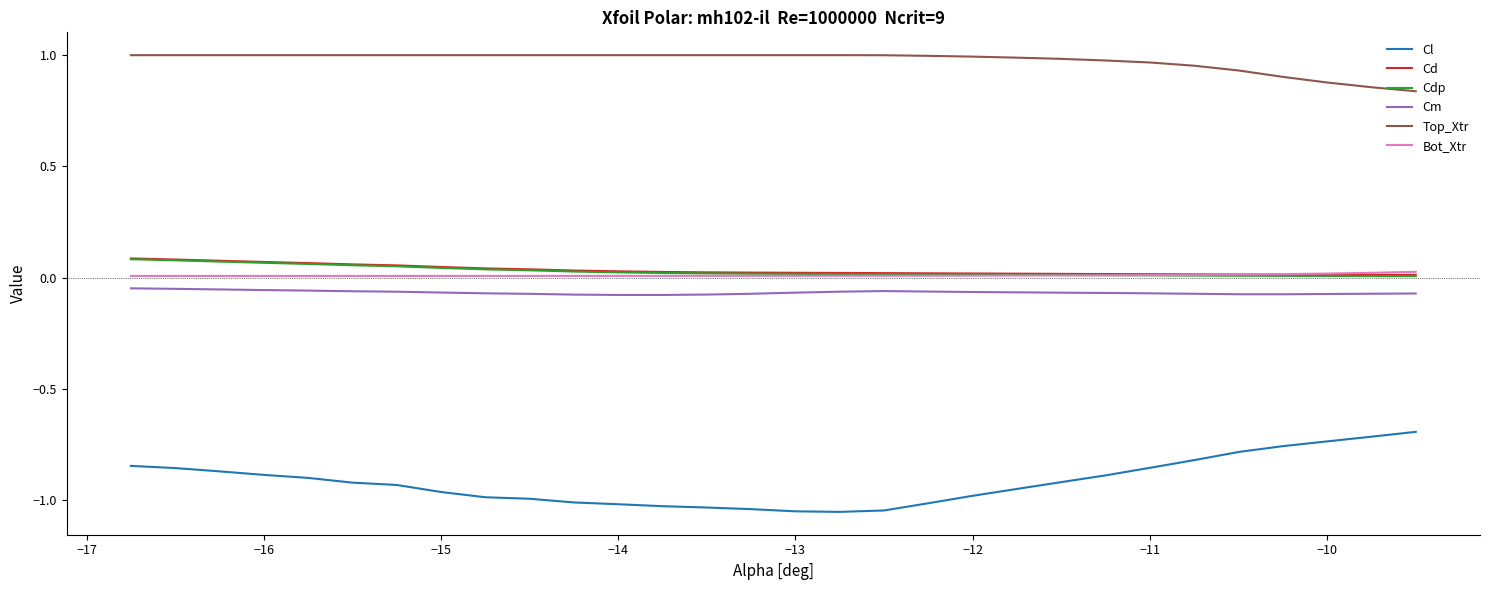

True or false: Cl and Cdp intersect in this chart.

False